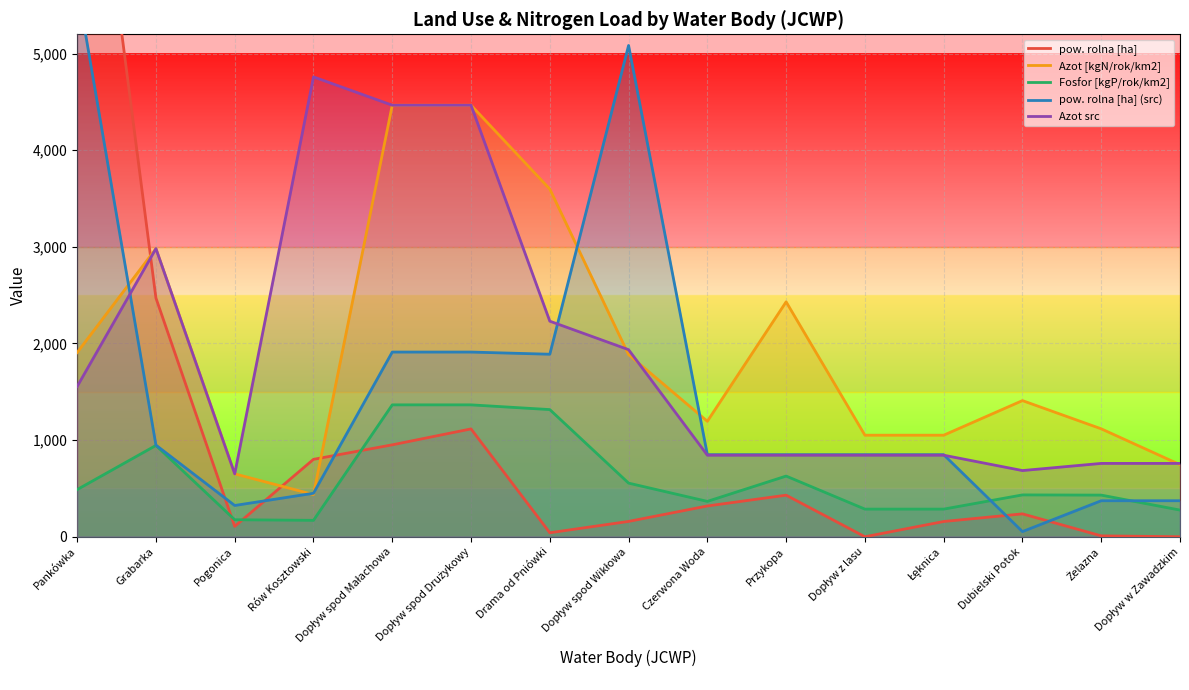

Is the value of Fosfor [kgP/rok/km2] at Dubielski Potok greater than the value of Azot [kgN/rok/km2] at Pogonica?

No